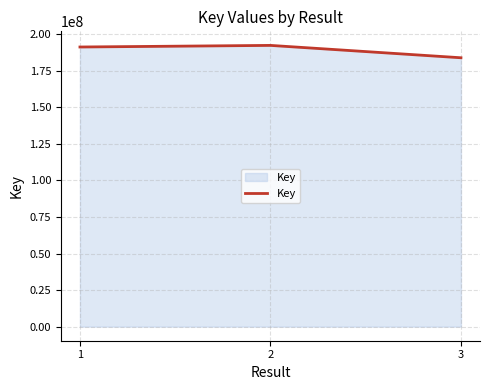

Reading left to right, what are all the values shown in this chart?

1=191210291	2=192308139	3=183852546